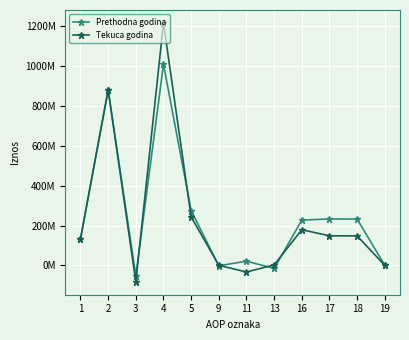

What are all the series names shown in the legend?

Prethodna godina, Tekuca godina